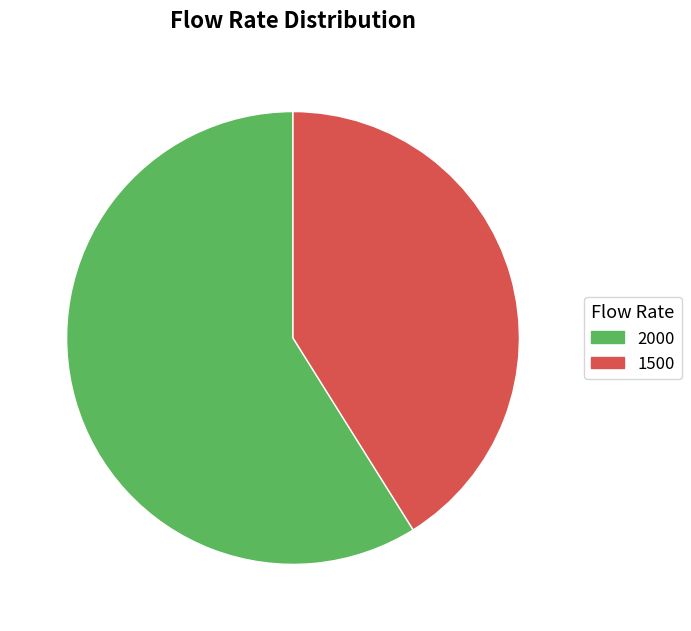

Rank the categories by value from highest to lowest.

2000, 1500